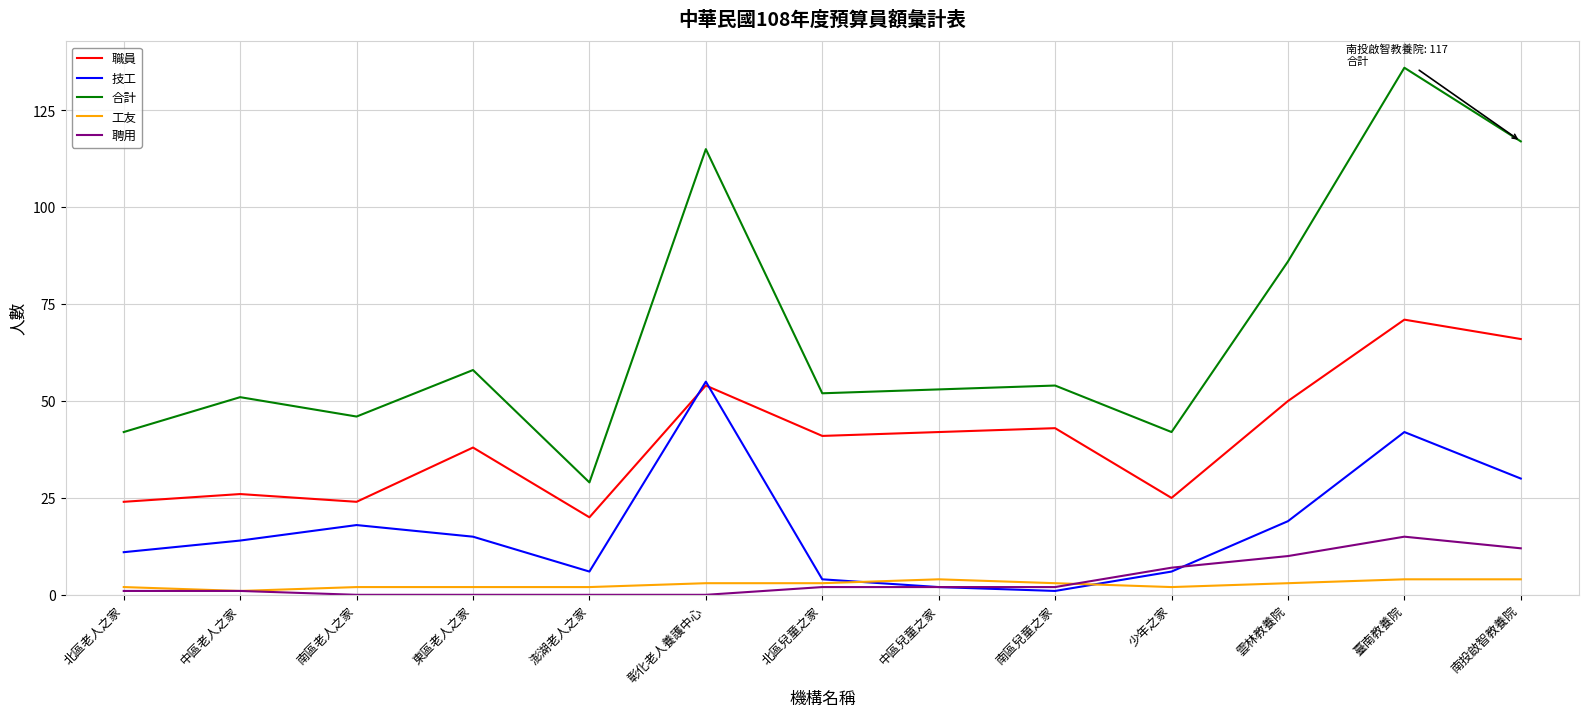

What is the sum of all 合計 values?

881